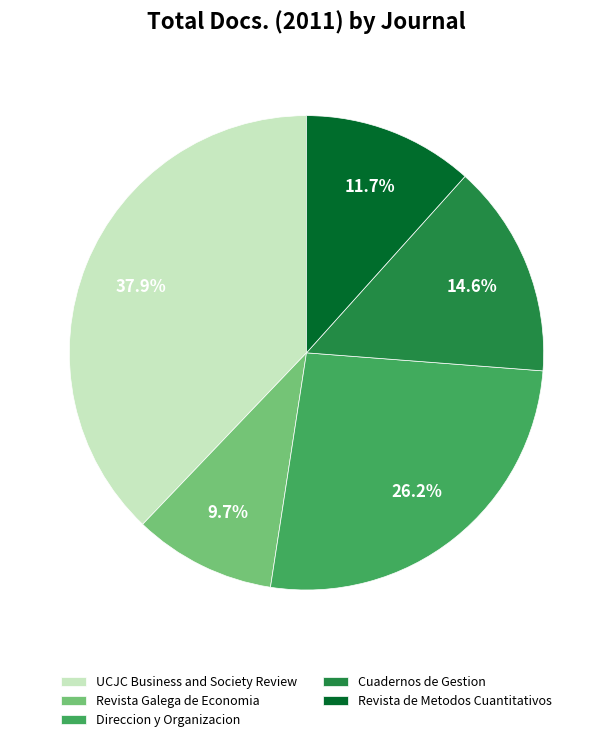

Does any single category account for the majority?

No